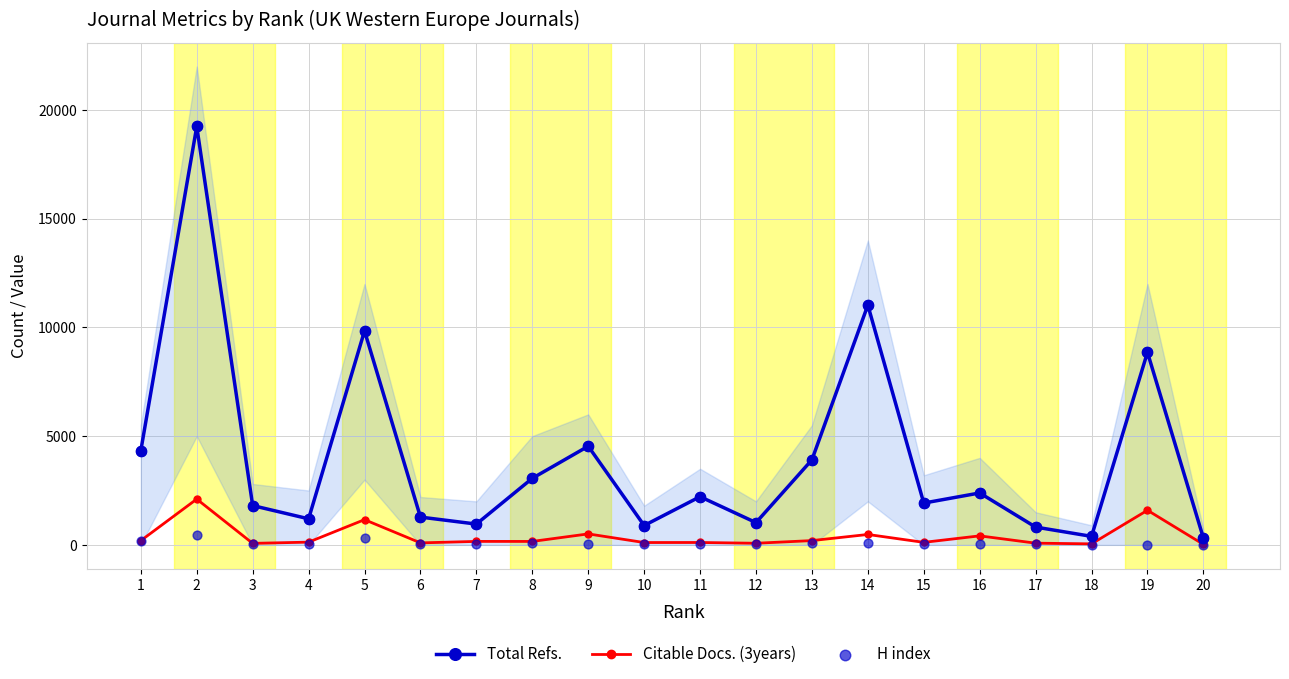

Which series contains the highest Y value?

Total Refs.